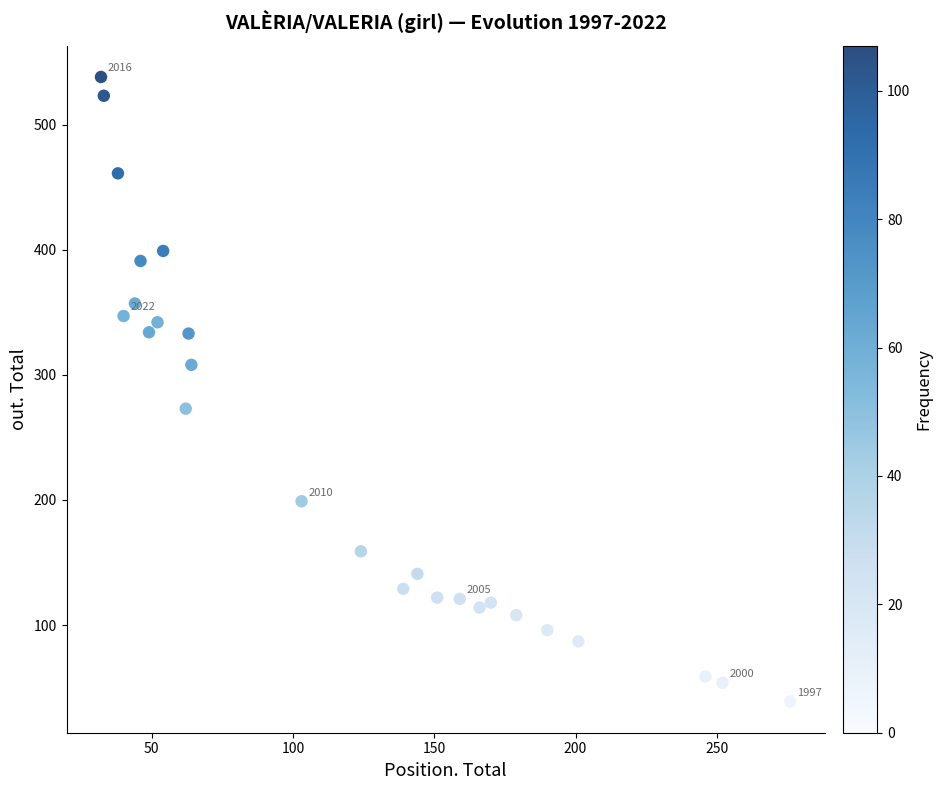

What is the range of X values (max minus min)?

244